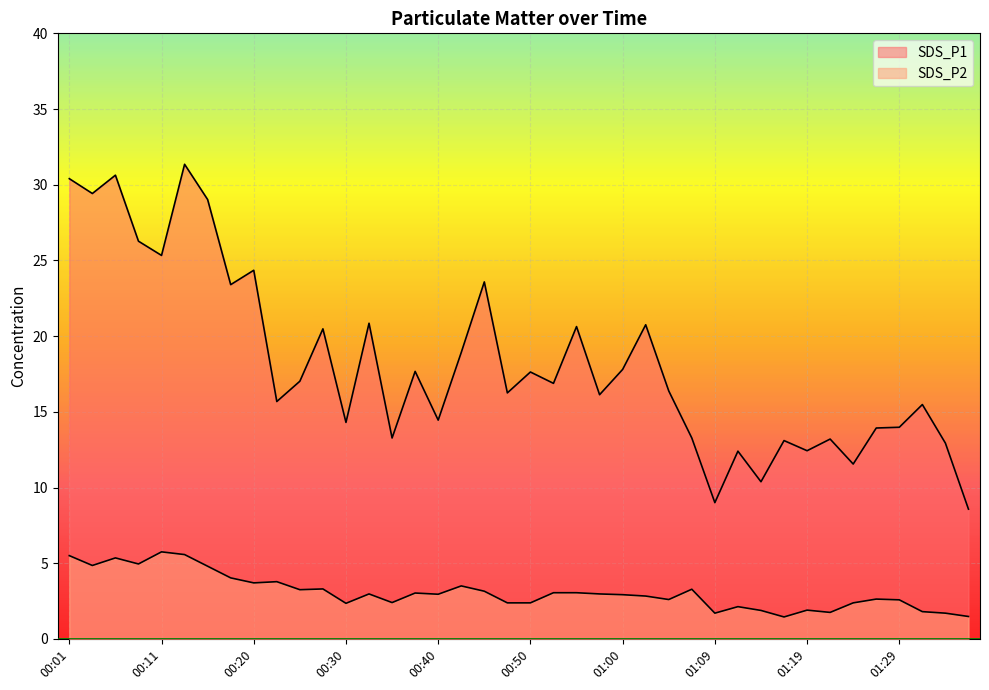

How many lines are shown in the chart?

2